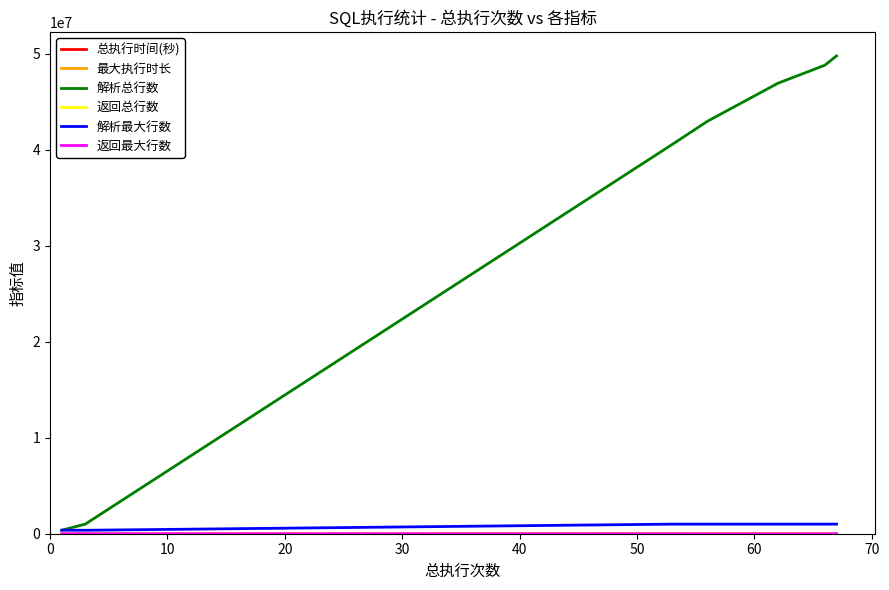

Which series has the largest total across all categories?

解析总行数